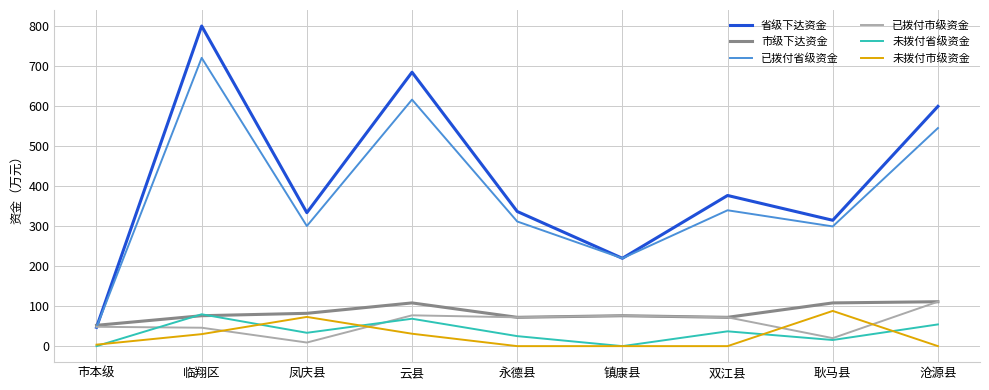

The value of 省级下达资金 at 市本级 is 47.0. True or false?

True